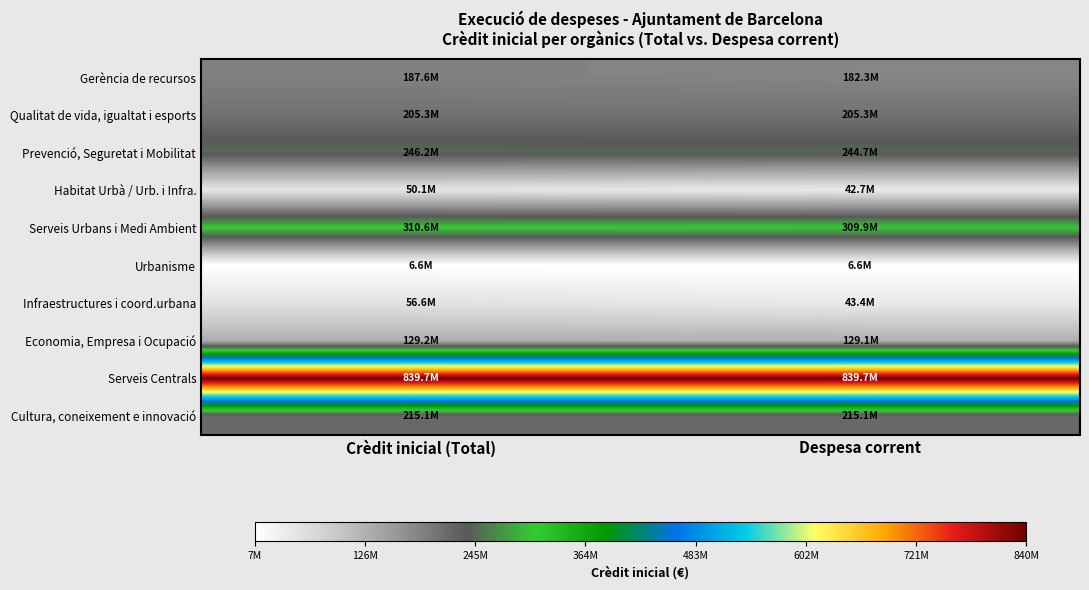

Which series has the widest spread of values?

Infraestructures i coord.urbana